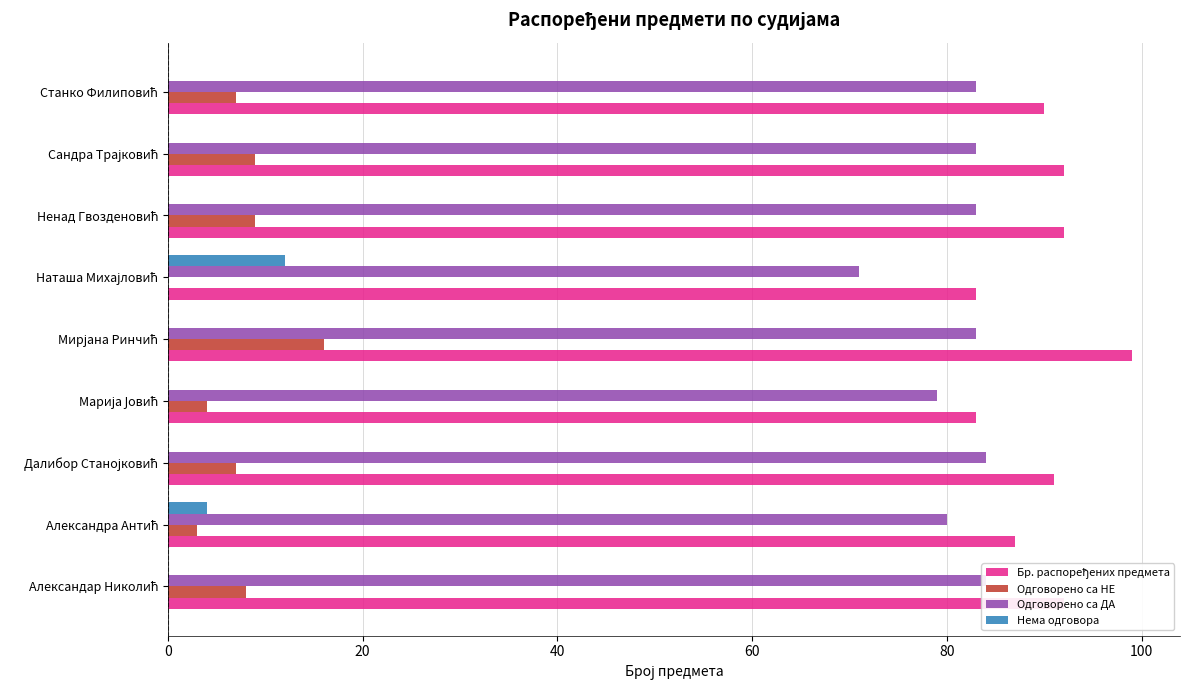

Is the value of Одговорено са ДА at Мирјана Ринчић greater than the value of Нема одговора at Далибор Станојковић?

Yes